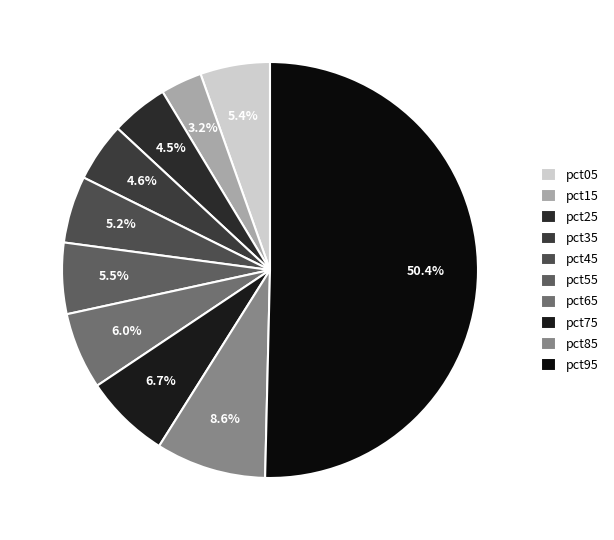

What portion of the pie excludes pct15?

96.8%